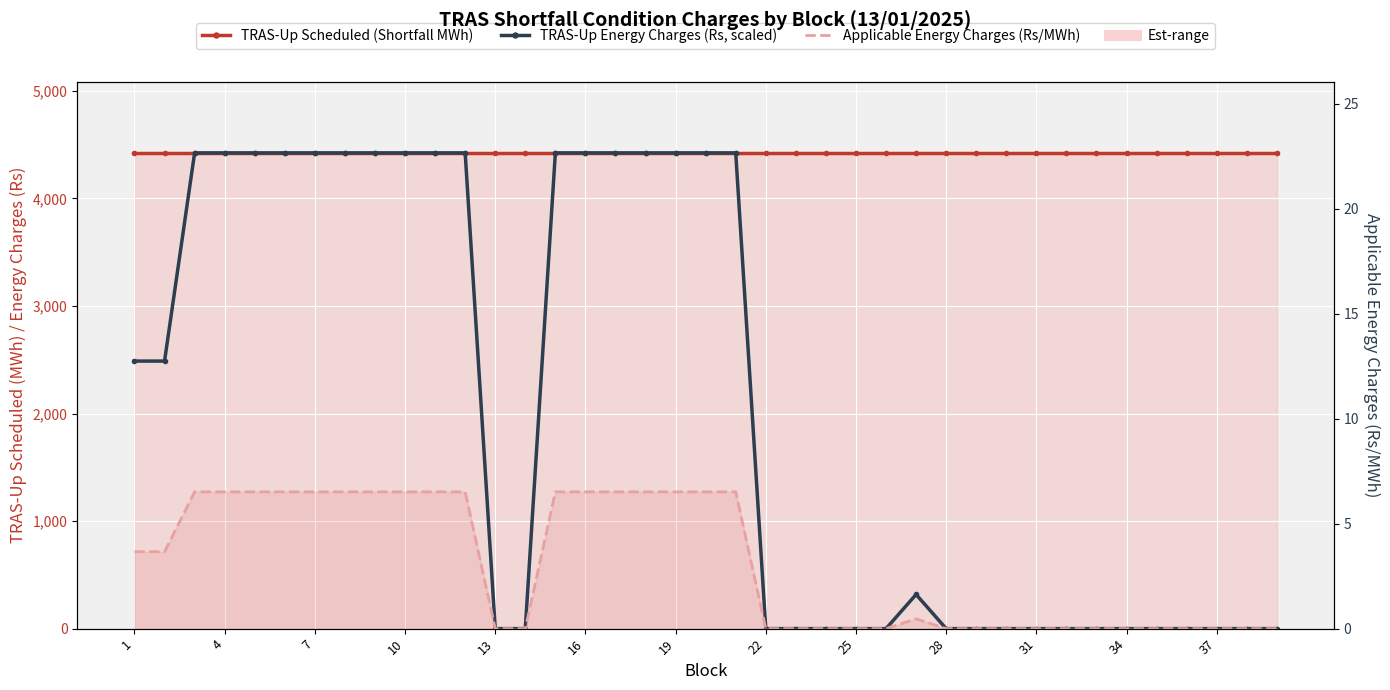

What is the total value across all series at 38?

4424.0